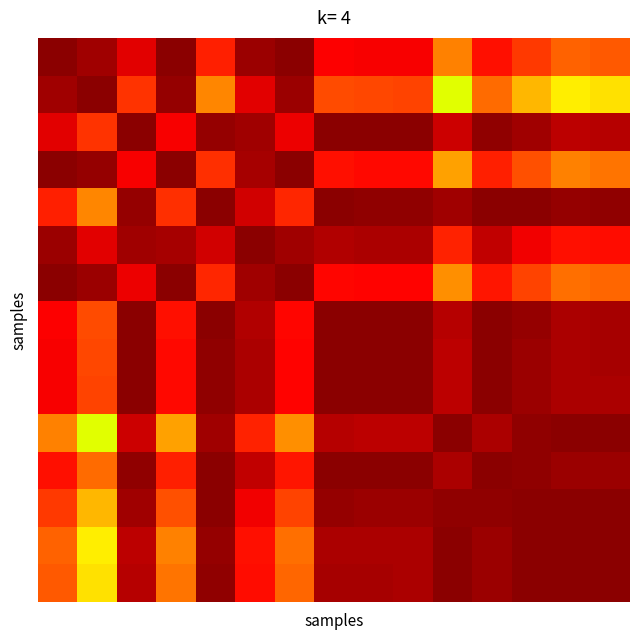

At which category is the sum across all series the highest?

2